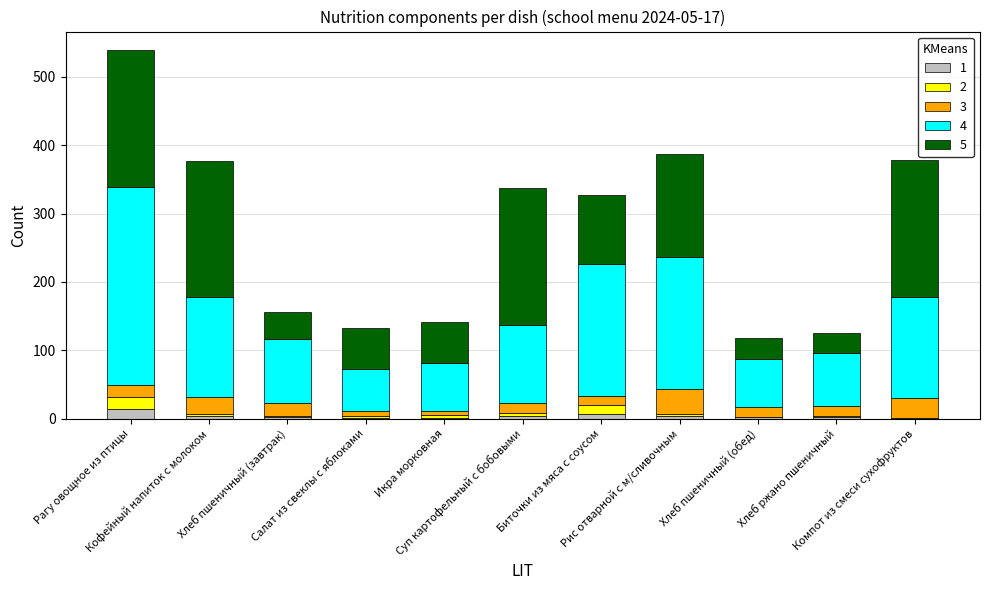

The 3 series shows 21.9 at Суп картофельный с бобовыми. True or false?

False